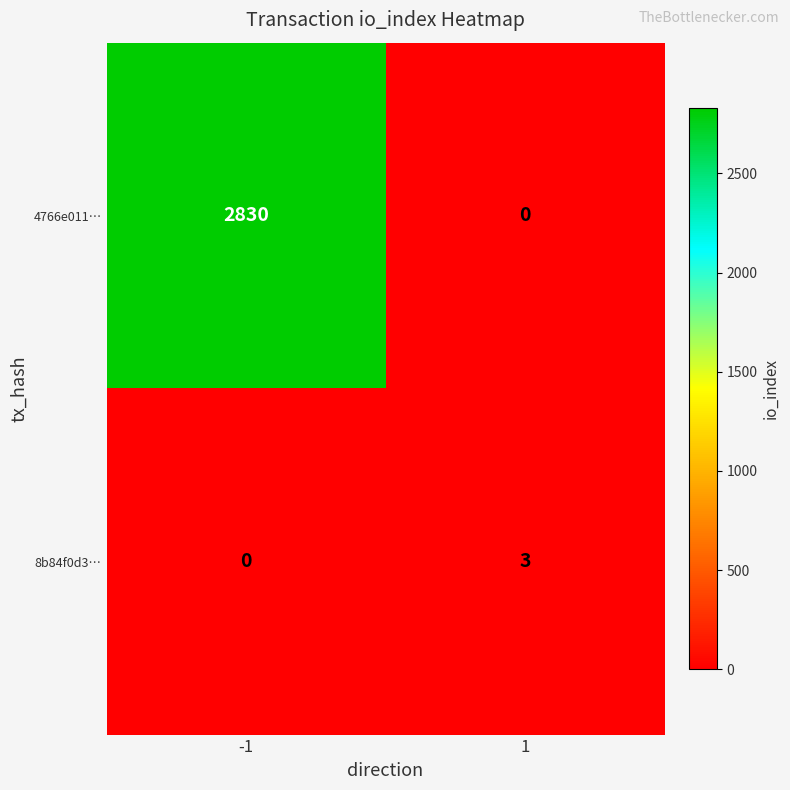

Rank the series by their maximum value, from highest to lowest.

4766e011…, 8b84f0d3…